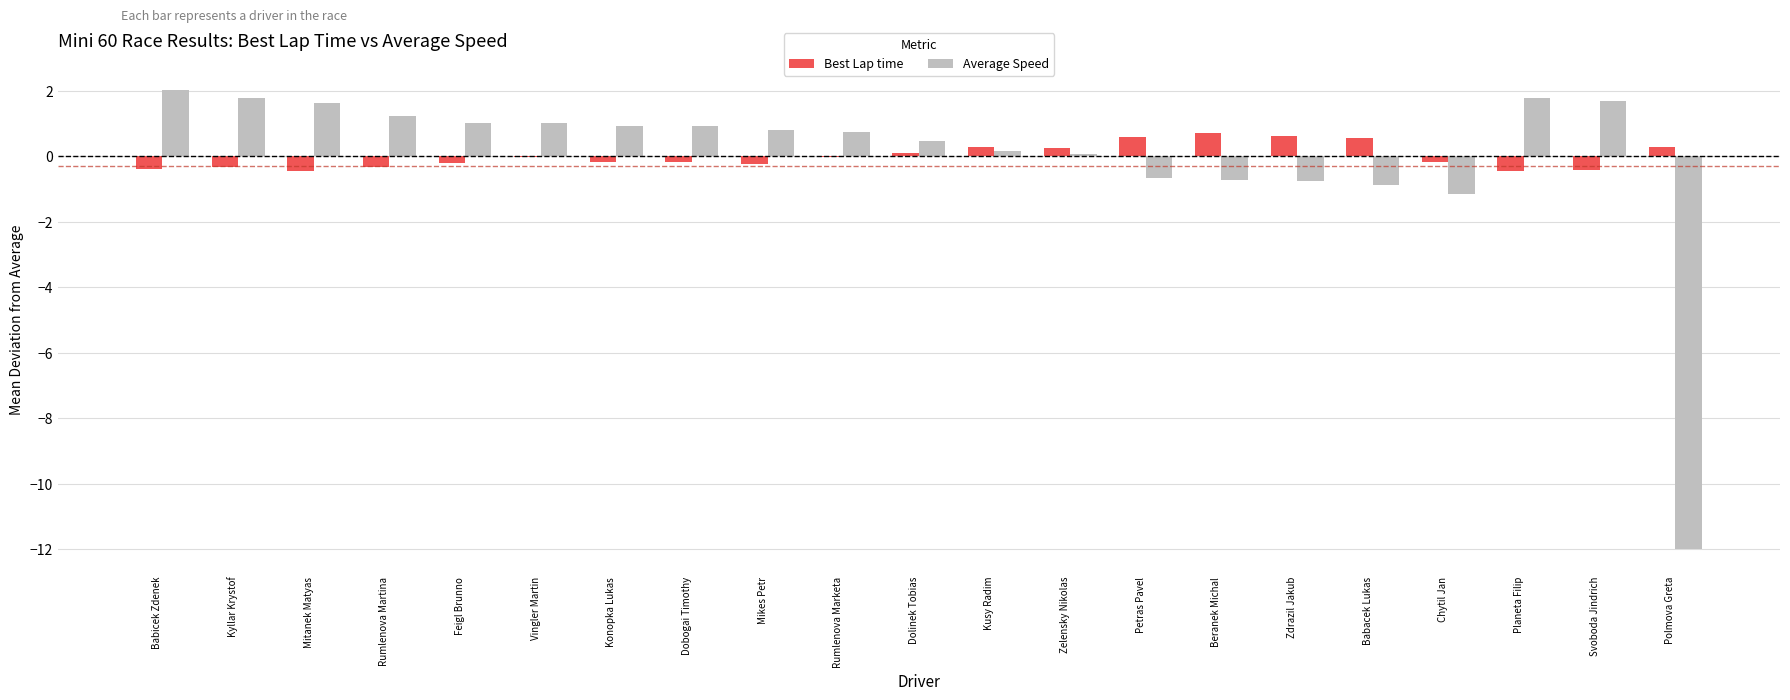

What is the highest value of the Best Lap time series?

0.7